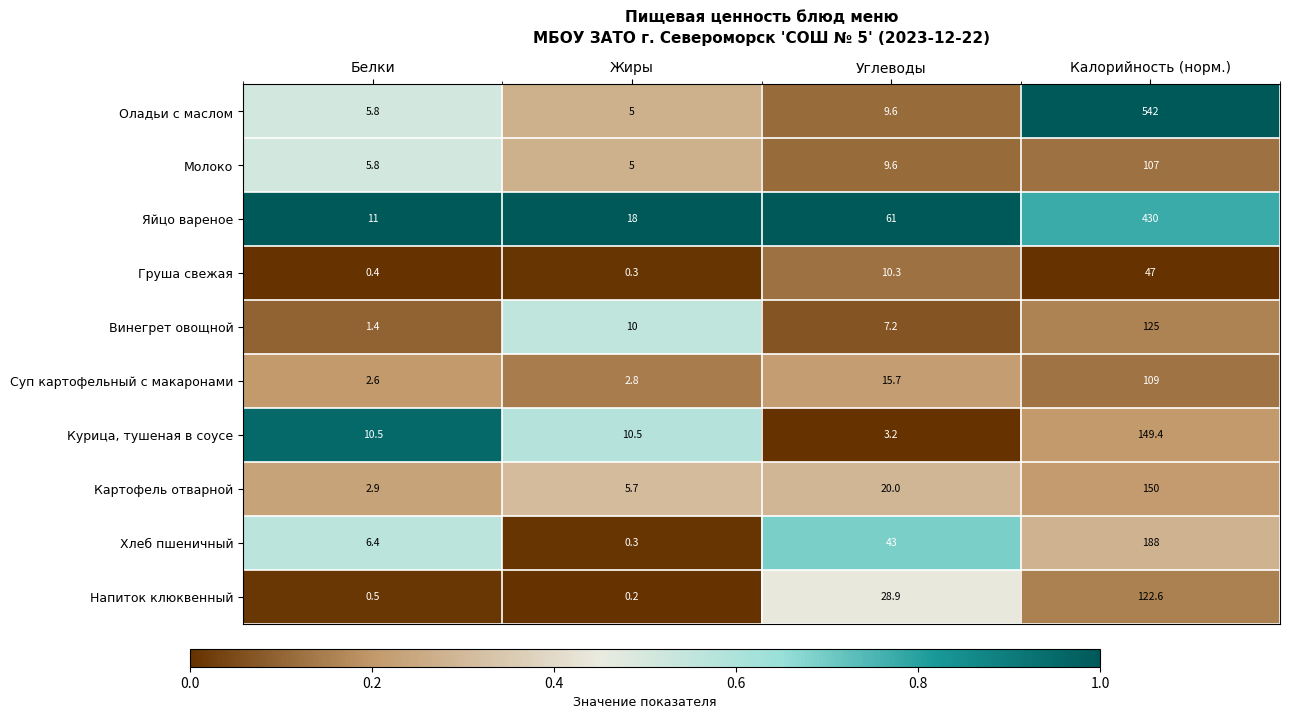

Rank the categories by Молоко value from highest to lowest.

Калорийность (норм.), Углеводы, Белки, Жиры